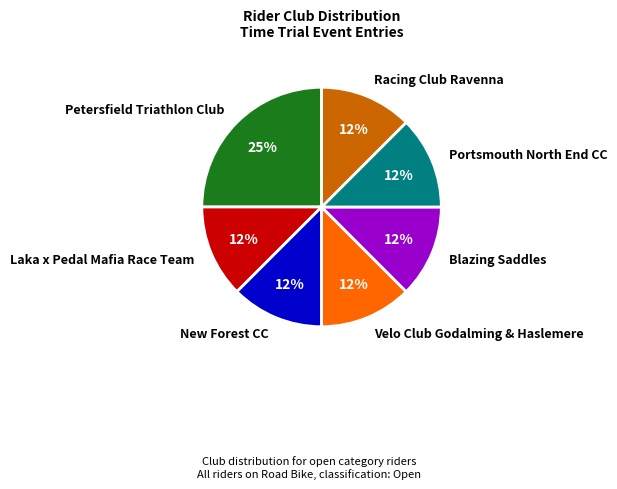

Approximately how many times larger is the value at Portsmouth North End CC compared to Velo Club Godalming & Haslemere?

1.0